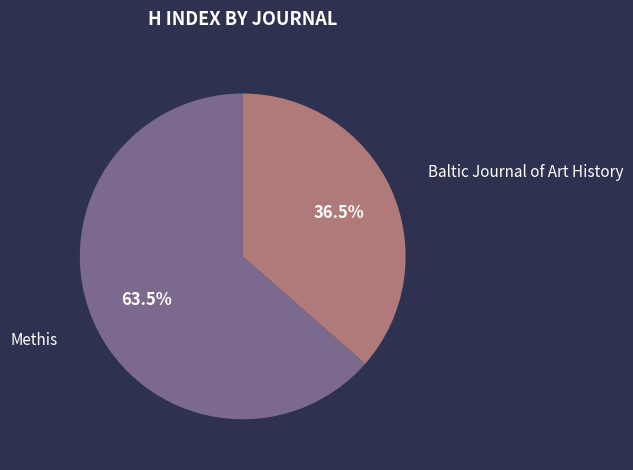

How much of the chart is everything except Methis?

36.5%